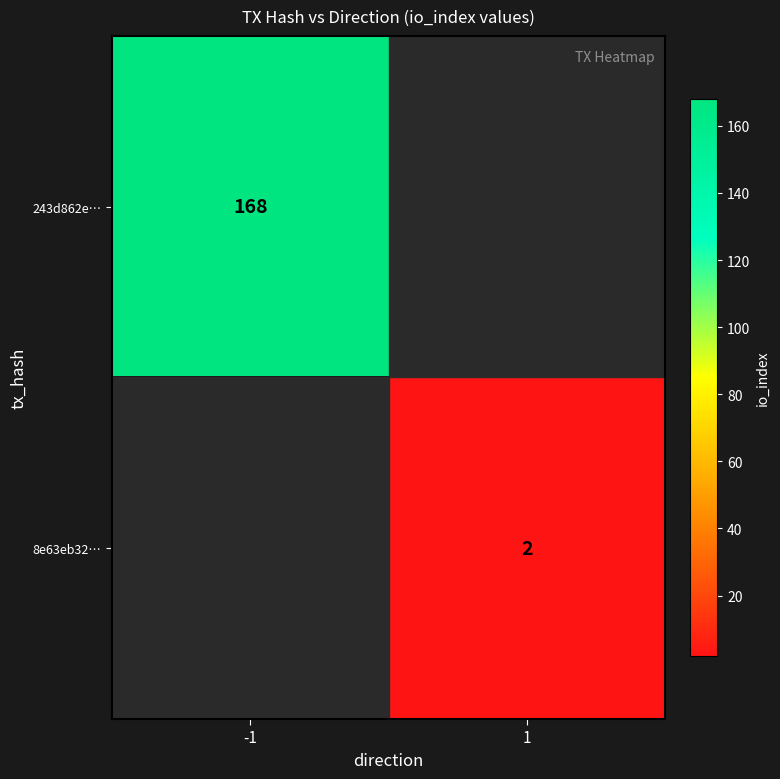

At how many categories does at least one series exceed 14?

1